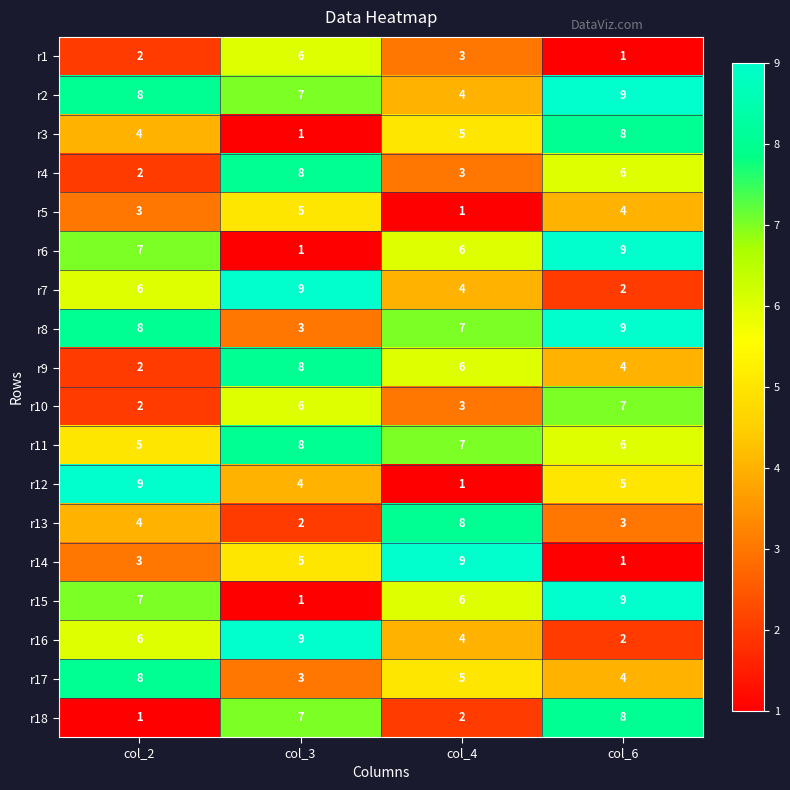

Is it true that r10 equals 8 at col_3?

False